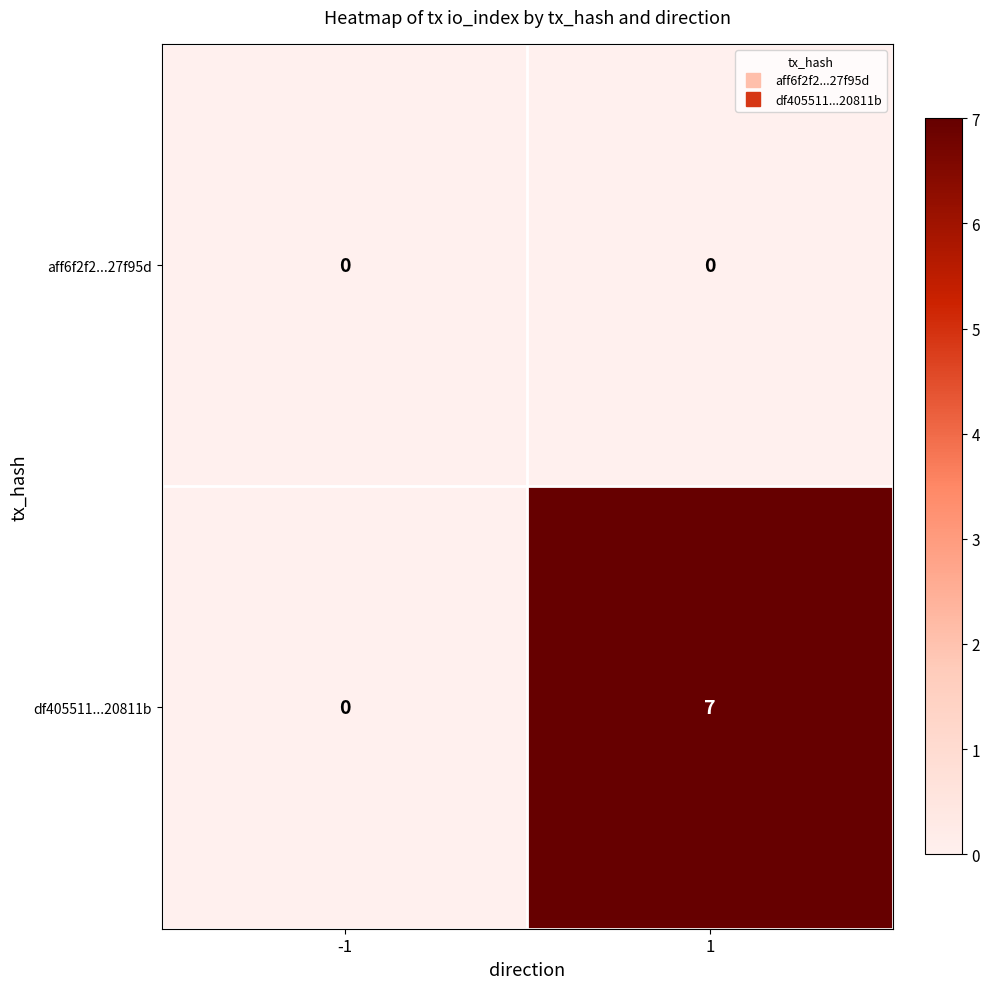

What is the difference between the df405511...20811b values at -1 and 1?

7